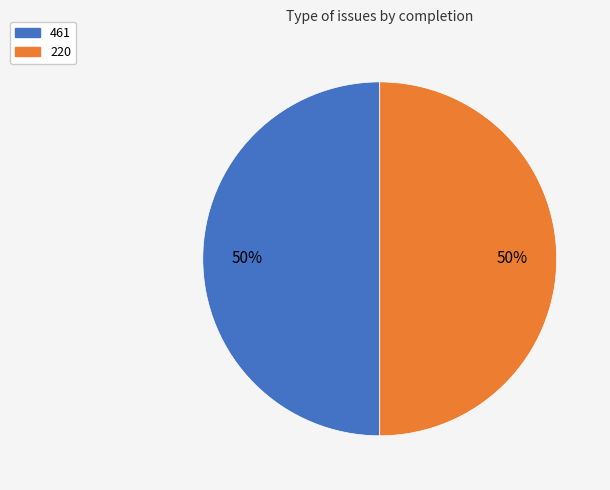

To the nearest percent, what is the difference between the largest and smallest slice percentages?

0%